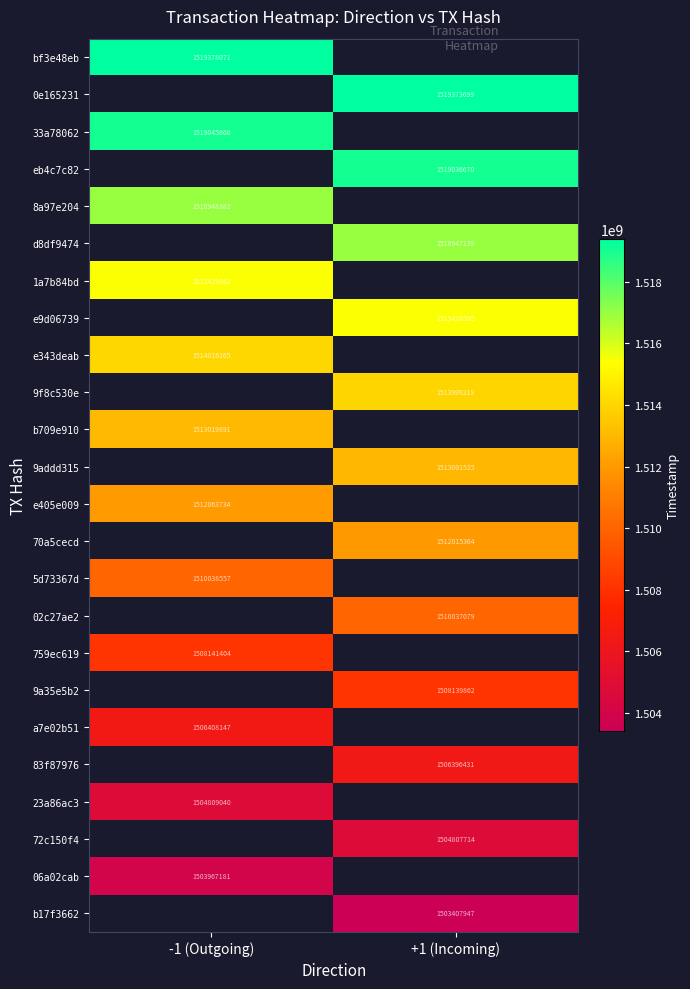

Is the value of b17f3662 at +1 (Incoming) greater than the value of bf3e48eb at -1 (Outgoing)?

No